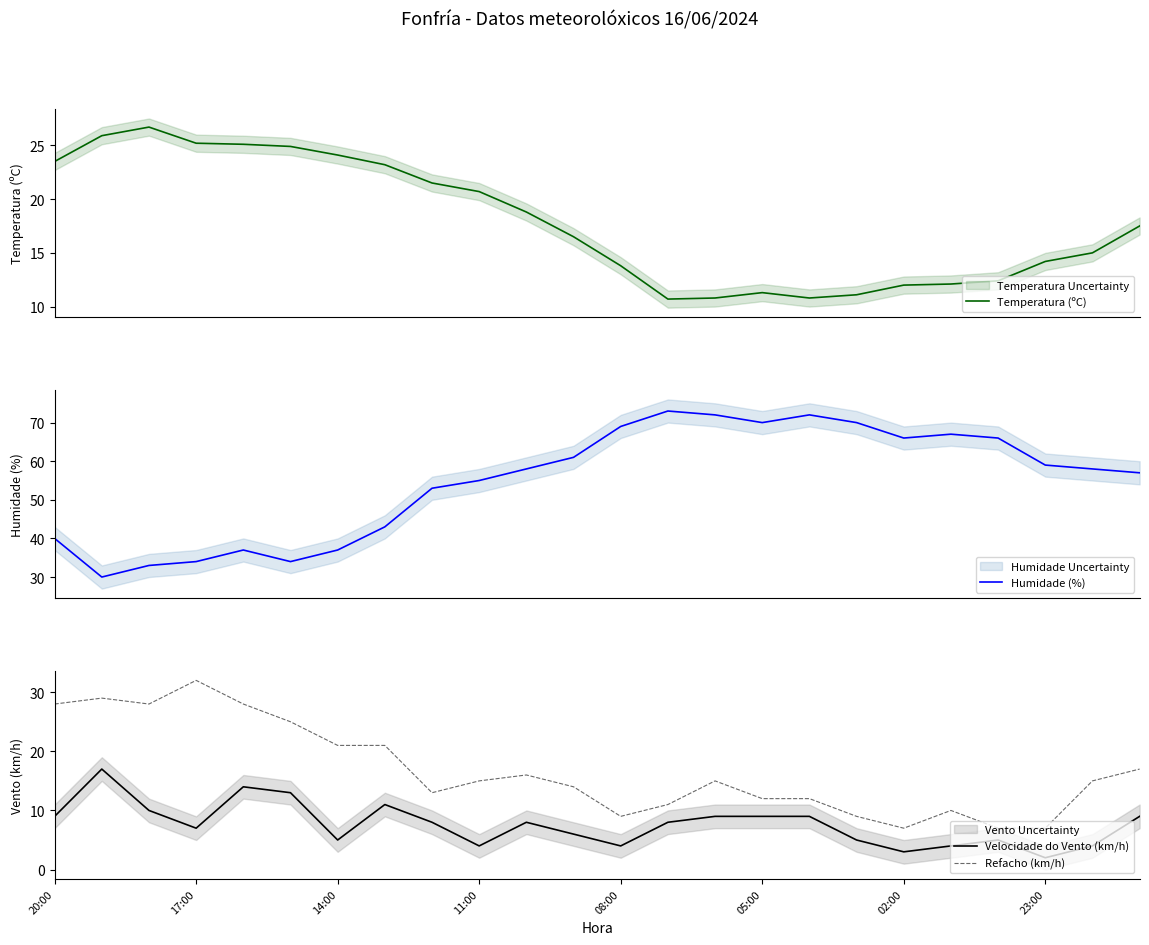

Reading left to right, transcribe all the data shown in this chart.

Temperatura (ºC): 23.5	25.9	26.7	25.2	25.1	24.9	24.1	23.2	21.5	20.7	18.8	16.5	13.8	10.7	10.8	11.3	10.8	11.1	12.0	12.1	12.4	14.2	15.0	17.5
Humidade (%): 40.0	30.0	33.0	34.0	37.0	34.0	37.0	43.0	53.0	55.0	58.0	61.0	69.0	73.0	72.0	70.0	72.0	70.0	66.0	67.0	66.0	59.0	58.0	57.0
Velocidade do Vento (km/h): 9.0	17.0	10.0	7.0	14.0	13.0	5.0	11.0	8.0	4.0	8.0	6.0	4.0	8.0	9.0	9.0	9.0	5.0	3.0	4.0	5.0	2.0	4.0	9.0
Refacho (km/h): 28.0	29.0	28.0	32.0	28.0	25.0	21.0	21.0	13.0	15.0	16.0	14.0	9.0	11.0	15.0	12.0	12.0	9.0	7.0	10.0	7.0	7.0	15.0	17.0